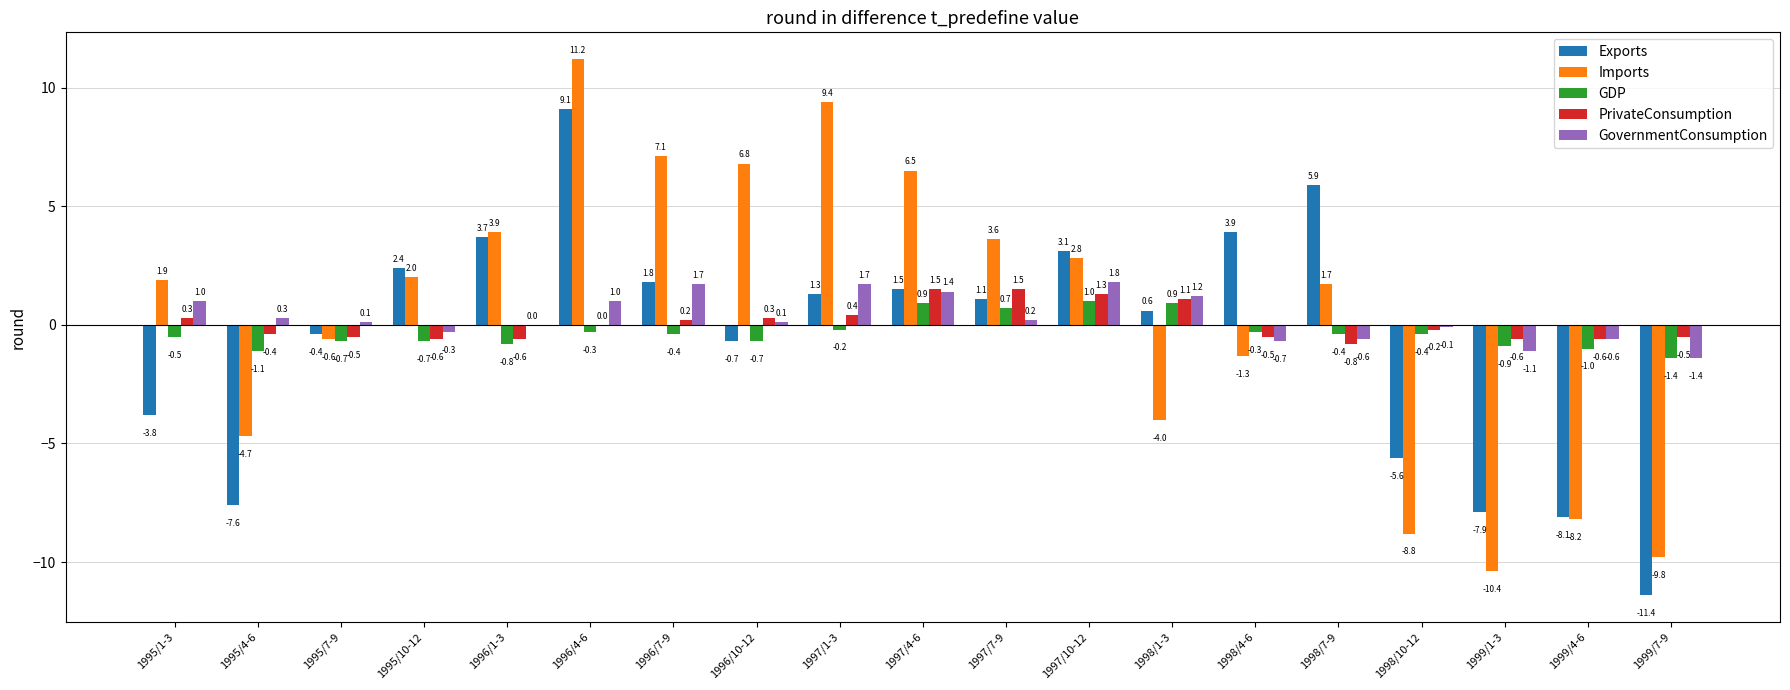

How many categories are shown in the chart?

19